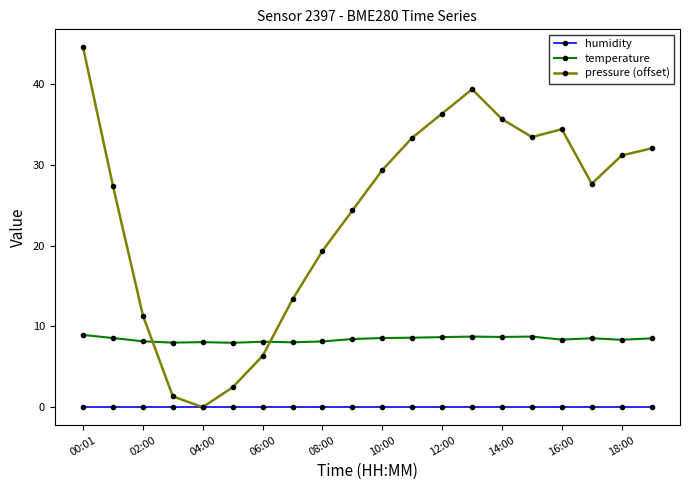

True or false: temperature and humidity cross at least once.

False